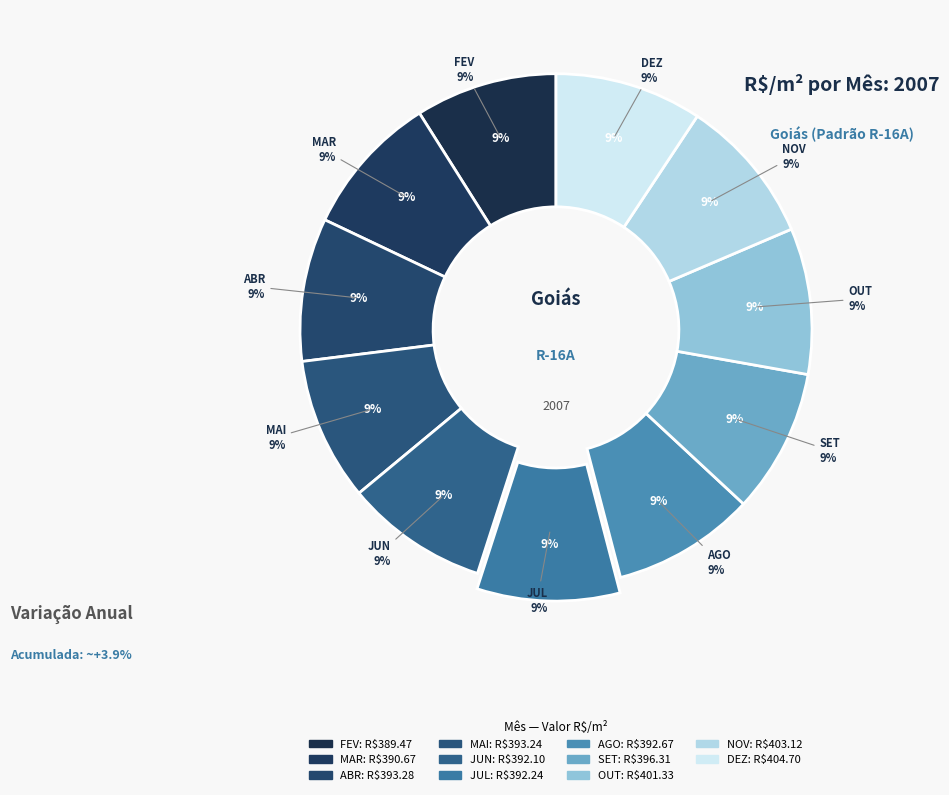

Rank the categories by value from lowest to highest.

FEV, MAR, JUN, JUL, AGO, MAI, ABR, SET, OUT, NOV, DEZ